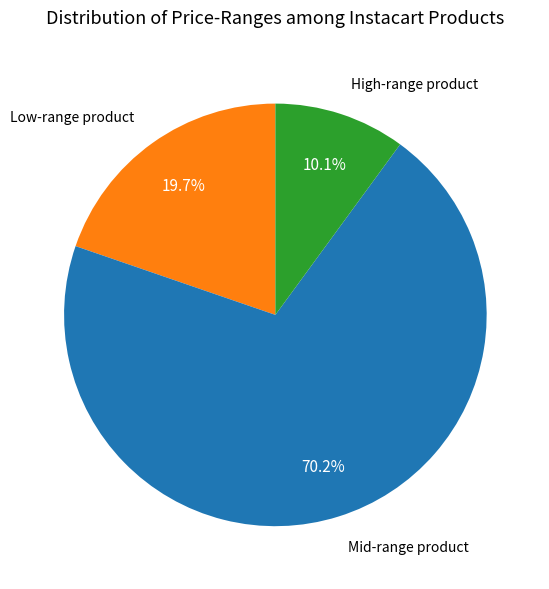

Does any single category account for the majority?

Yes